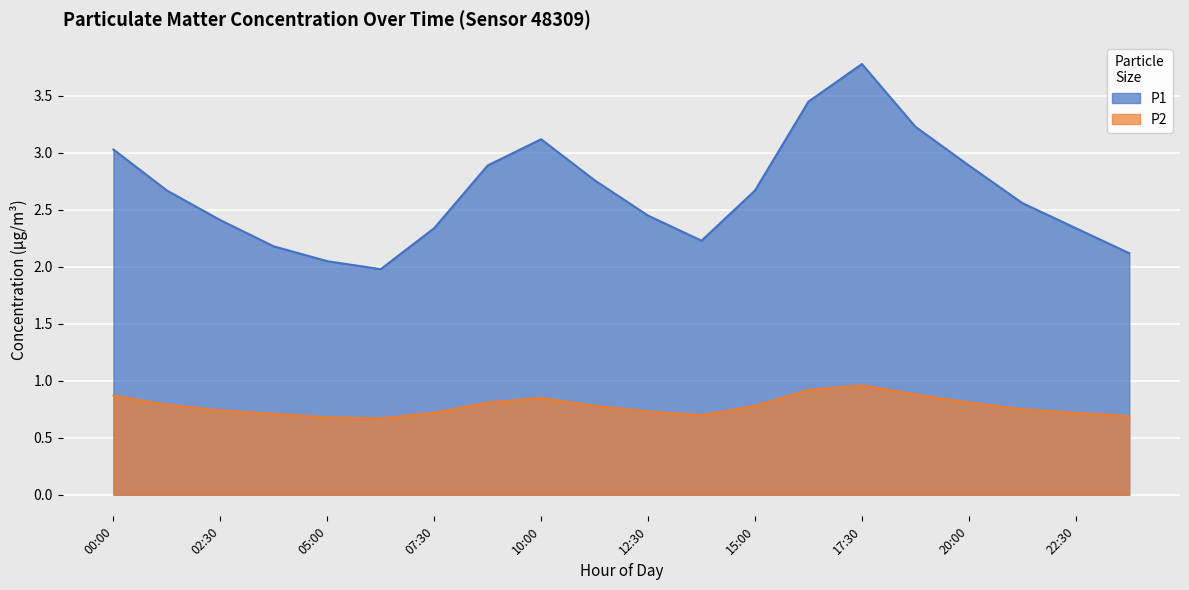

At which category does P1 reach its first local peak?

10:00